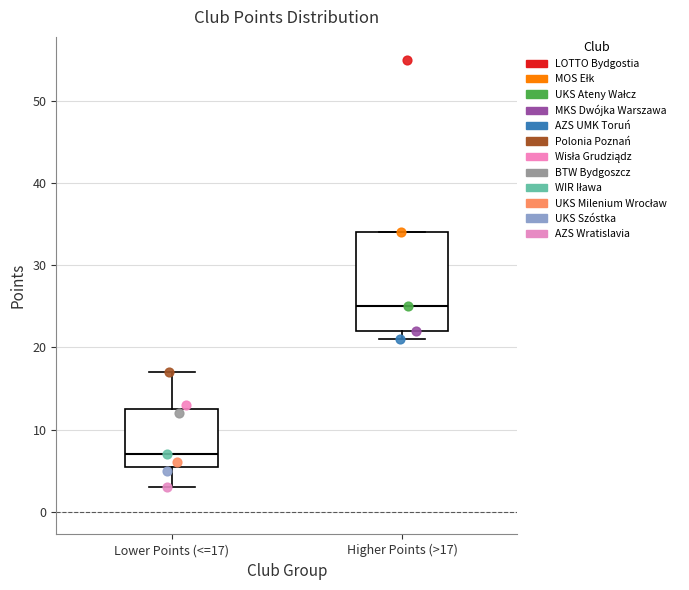

Which box has the lowest median line?

Lower Points (<=17)